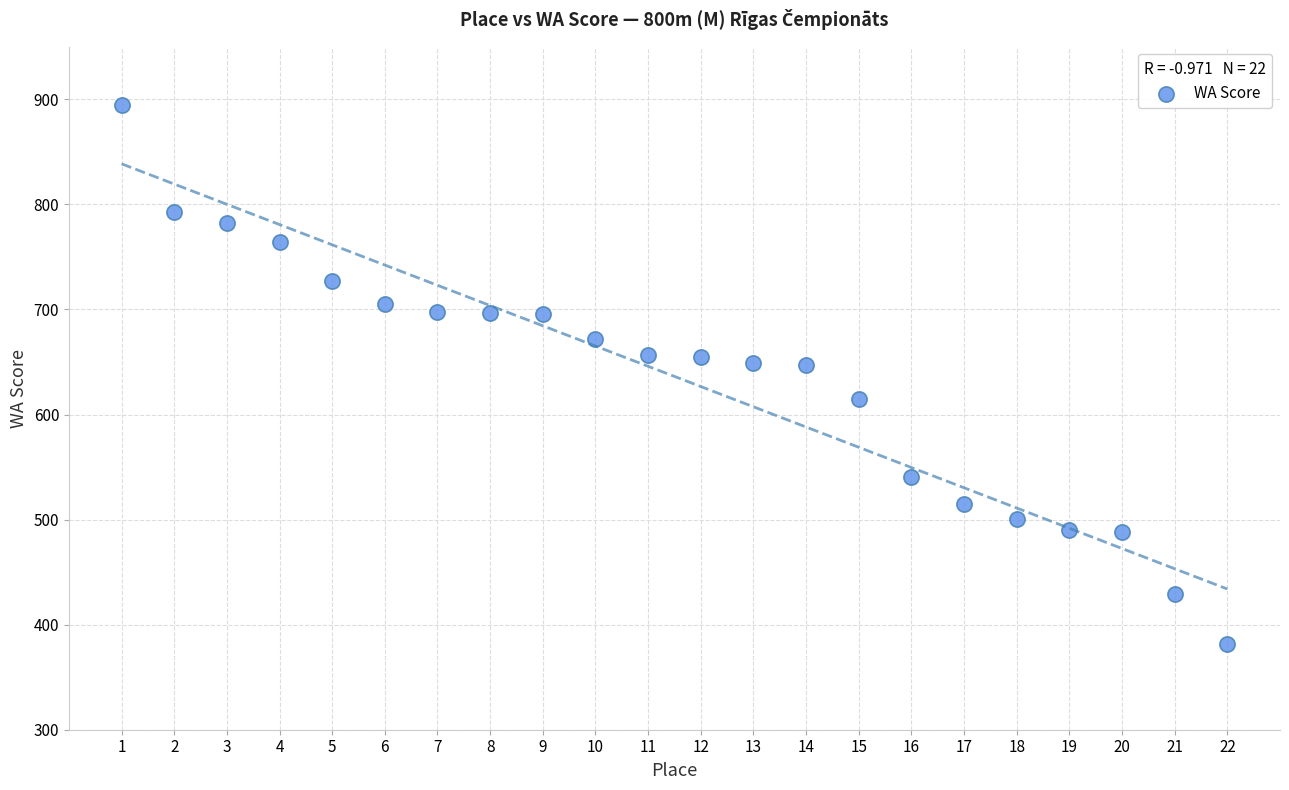

What is the range of Y values (max minus min)?

513